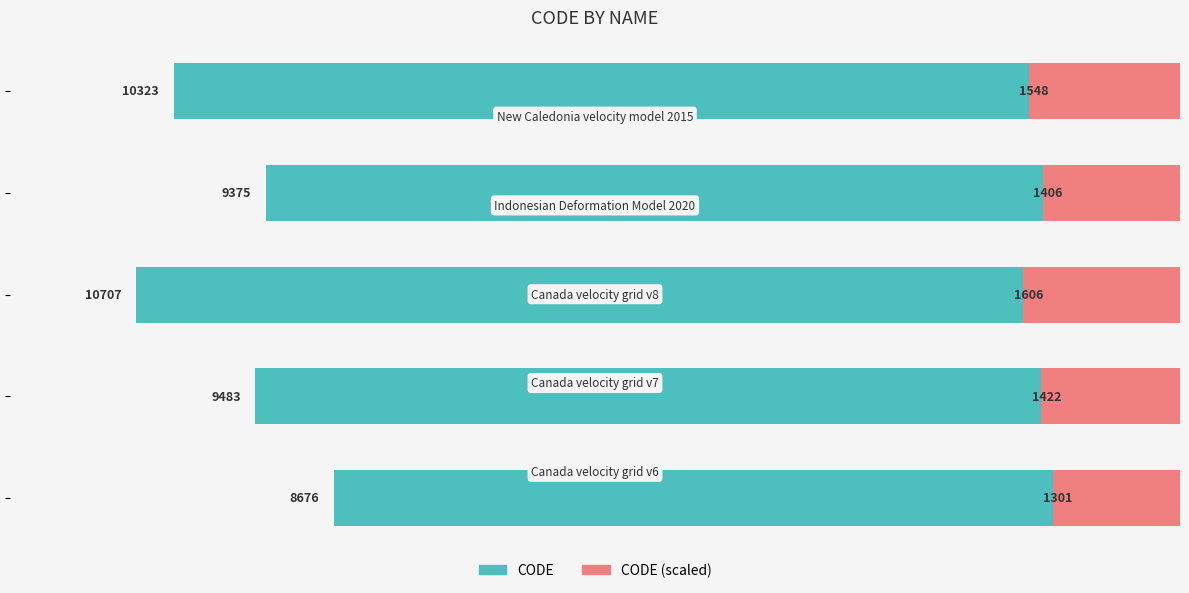

What is the greatest value displayed?

10707.0